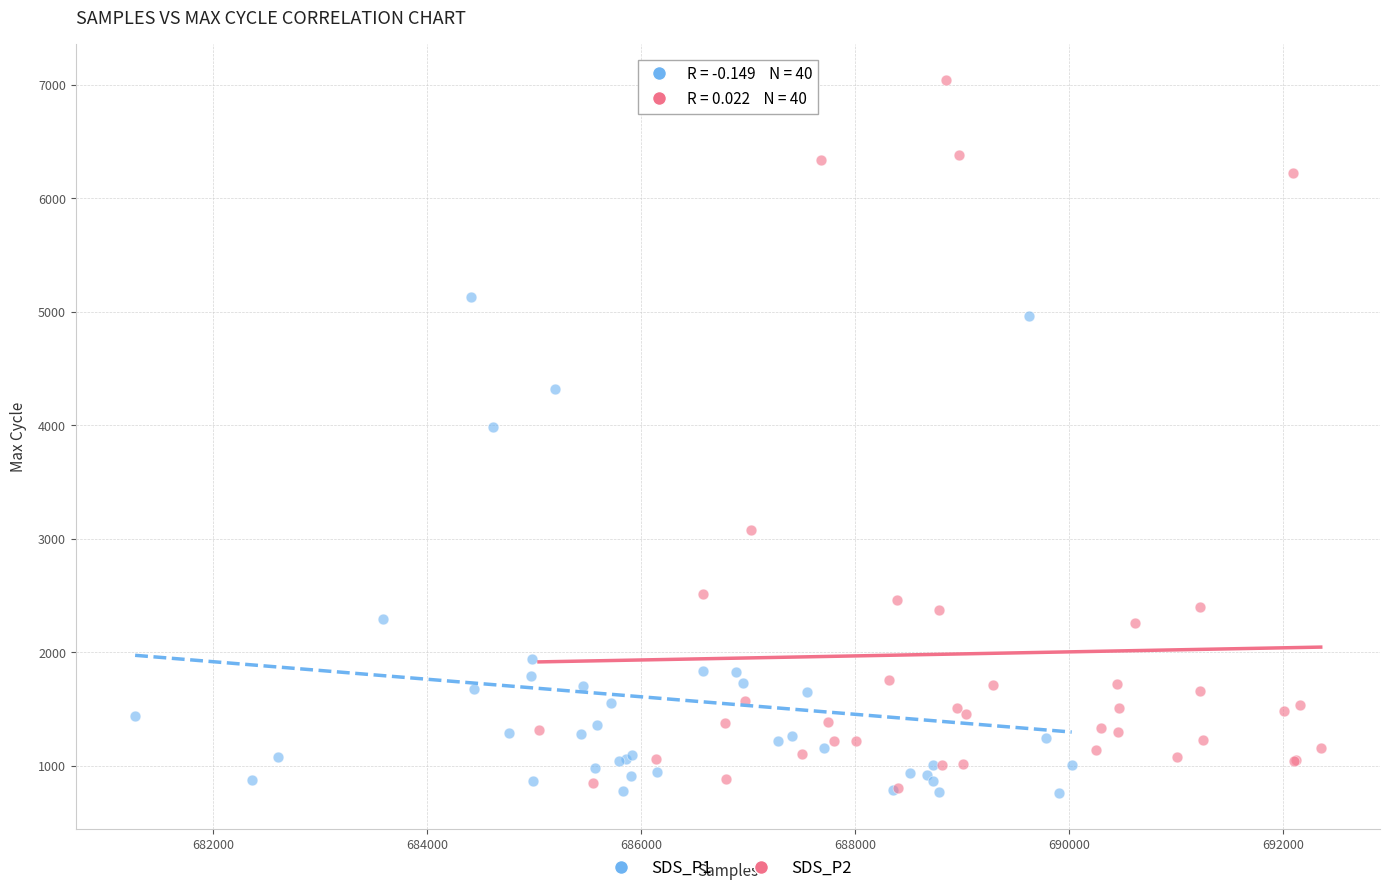

Which series has the widest spread of Y values?

SDS_P2